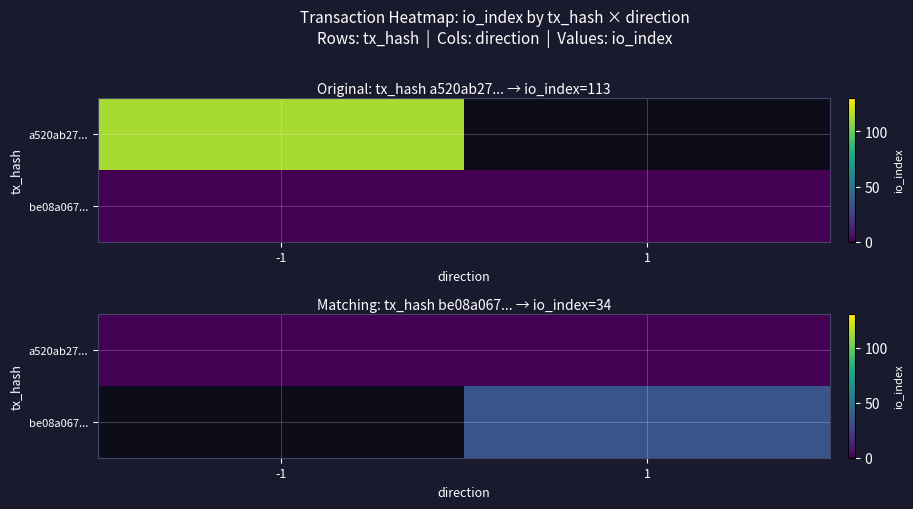

Is it true that a520ab27... equals 0.0 at 1?

True